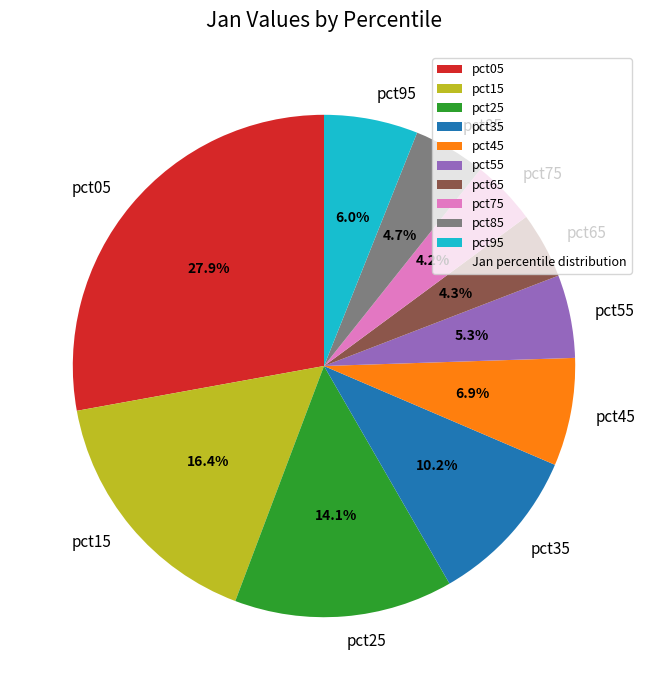

How many segments does this pie chart have?

10